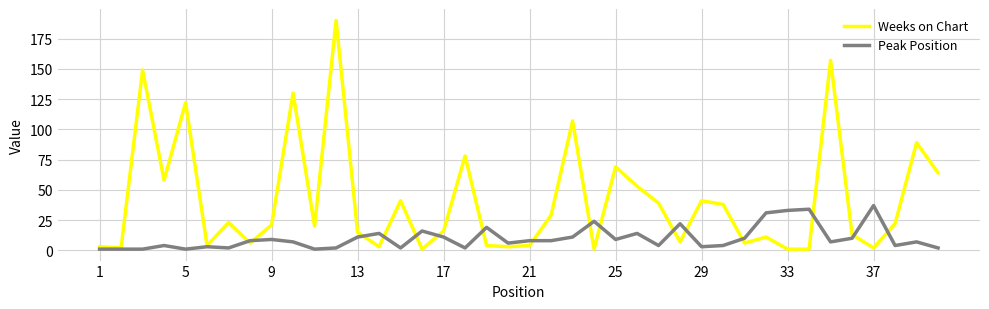

Which series has the largest total across all categories?

Weeks on Chart